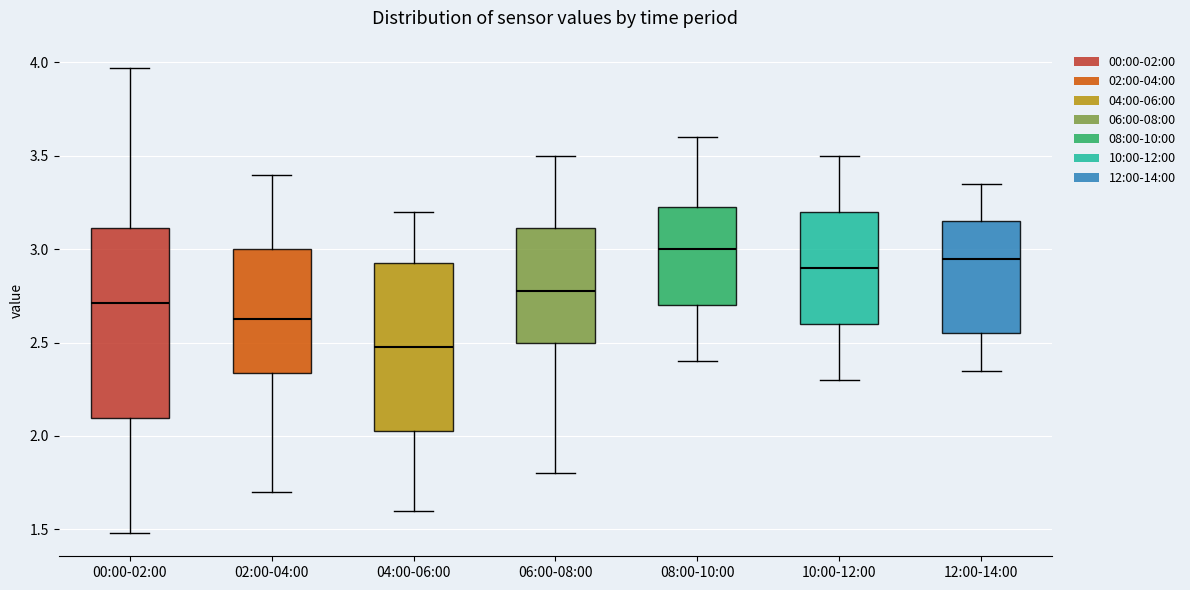

Where is the lower edge of the box for 12:00-14:00 on the y-axis? The values are not printed on the chart, so give them approximately, as read against the axis.

2.55